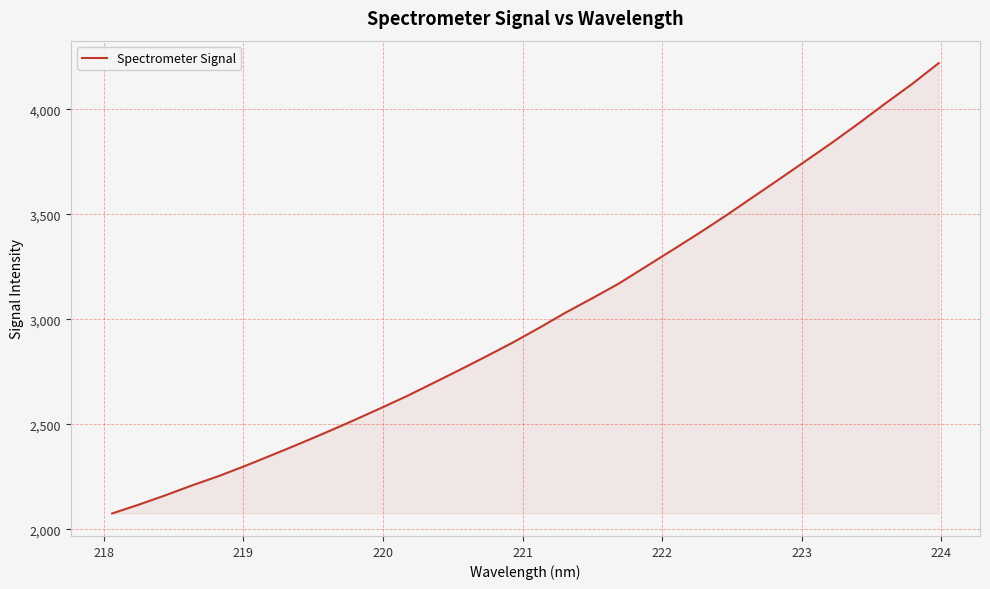

True or false: the data has more than 2 interior local peaks.

False